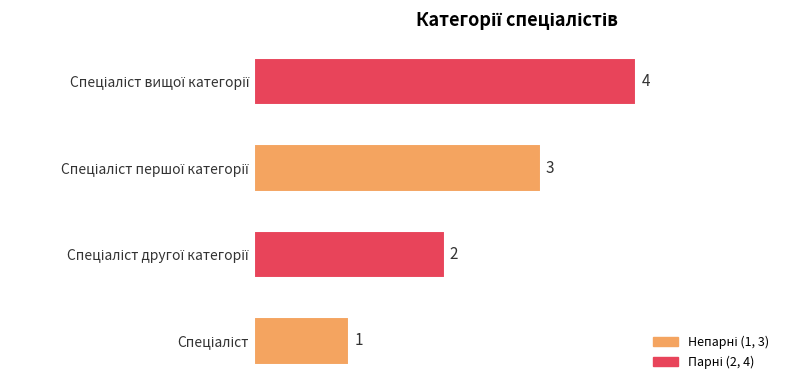

What is the greatest value displayed?

4